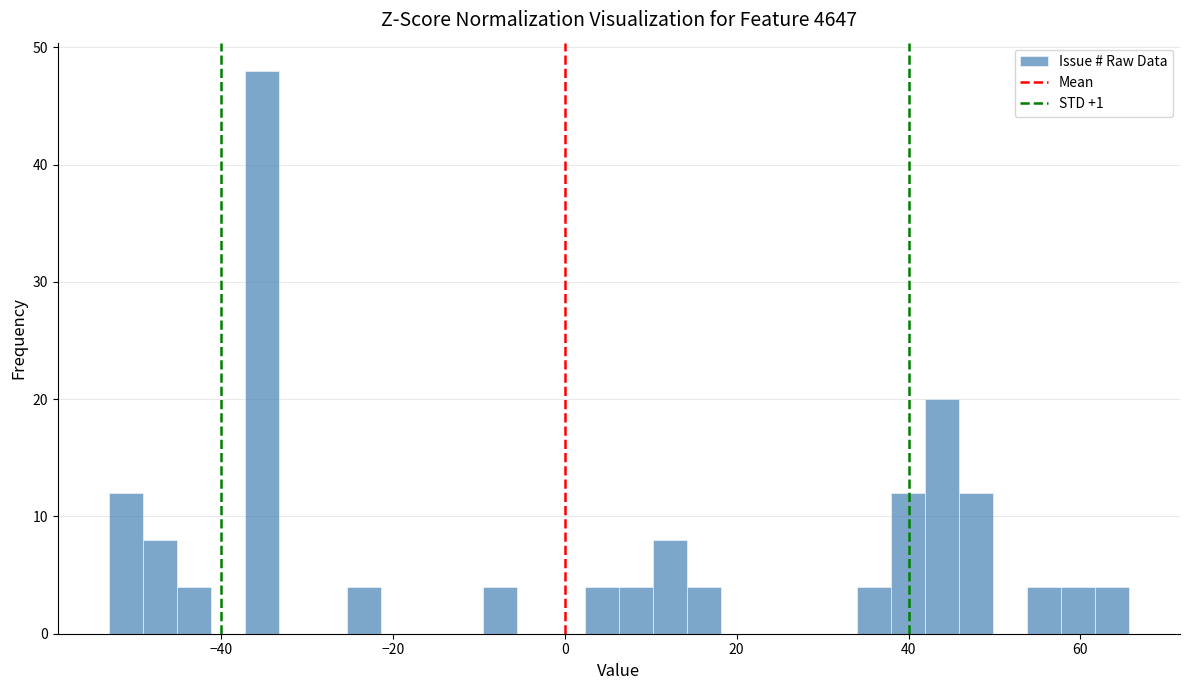

Read against the x-axis, roughly where is the centre of the tallest bar?

-36